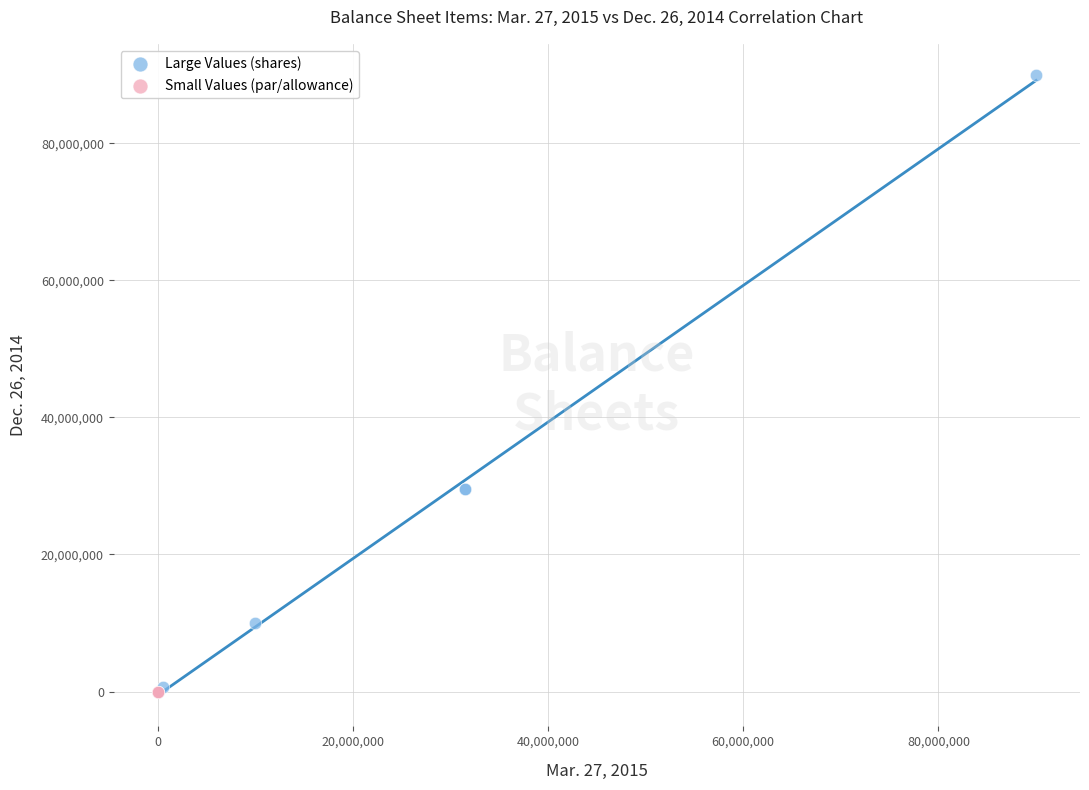

Which series contains the highest Y value?

Large Values (shares)